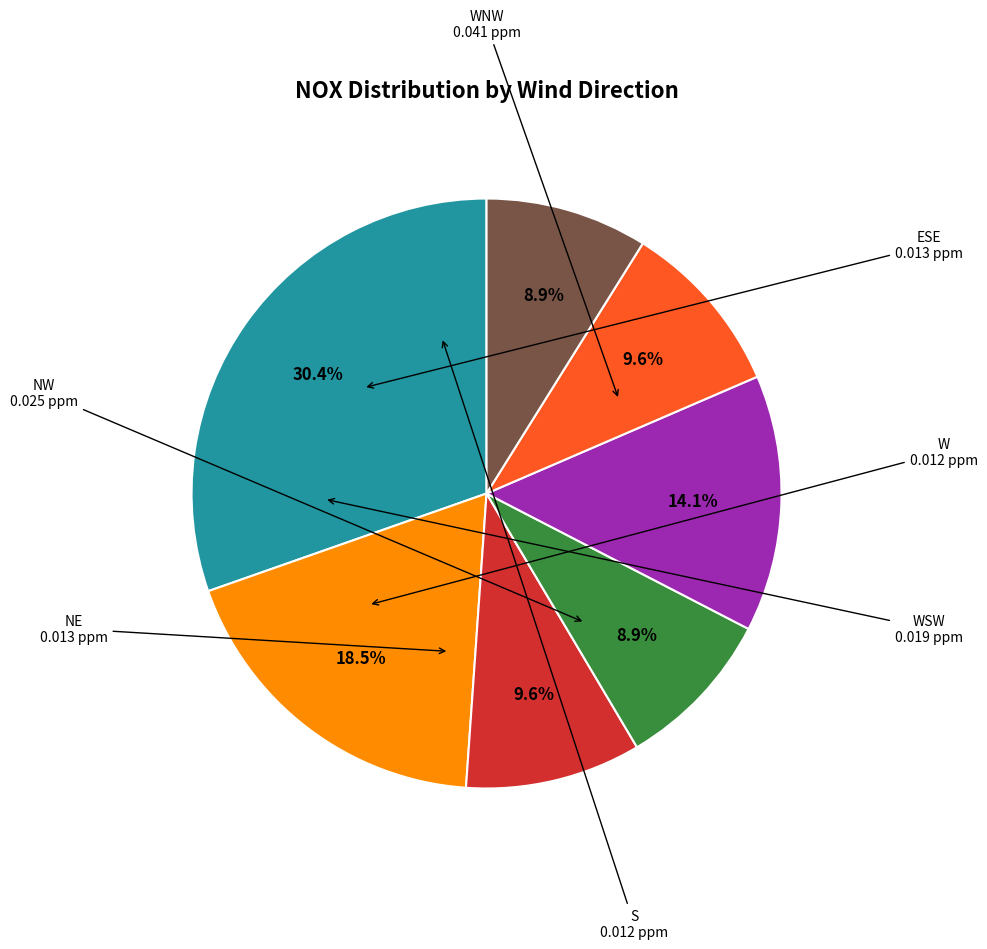

Is there a majority slice in this chart?

No